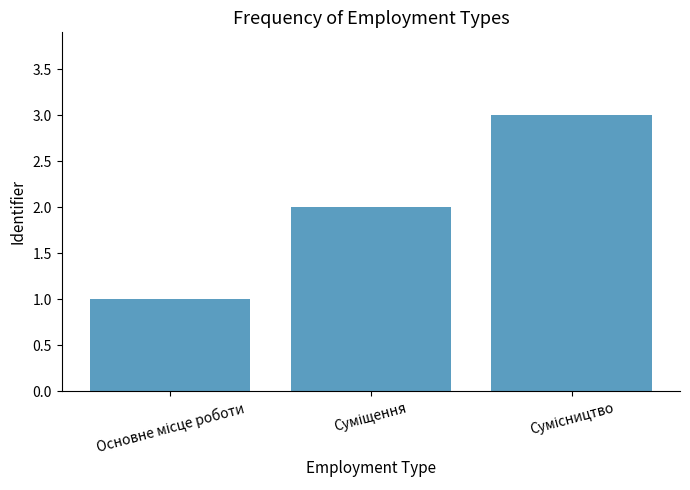

What is the maximum value shown in the chart?

3